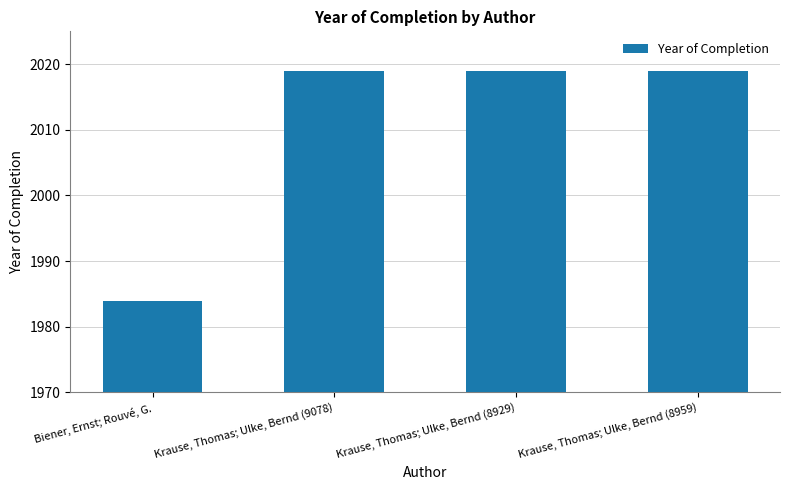

What is the difference between the maximum and minimum values?

35